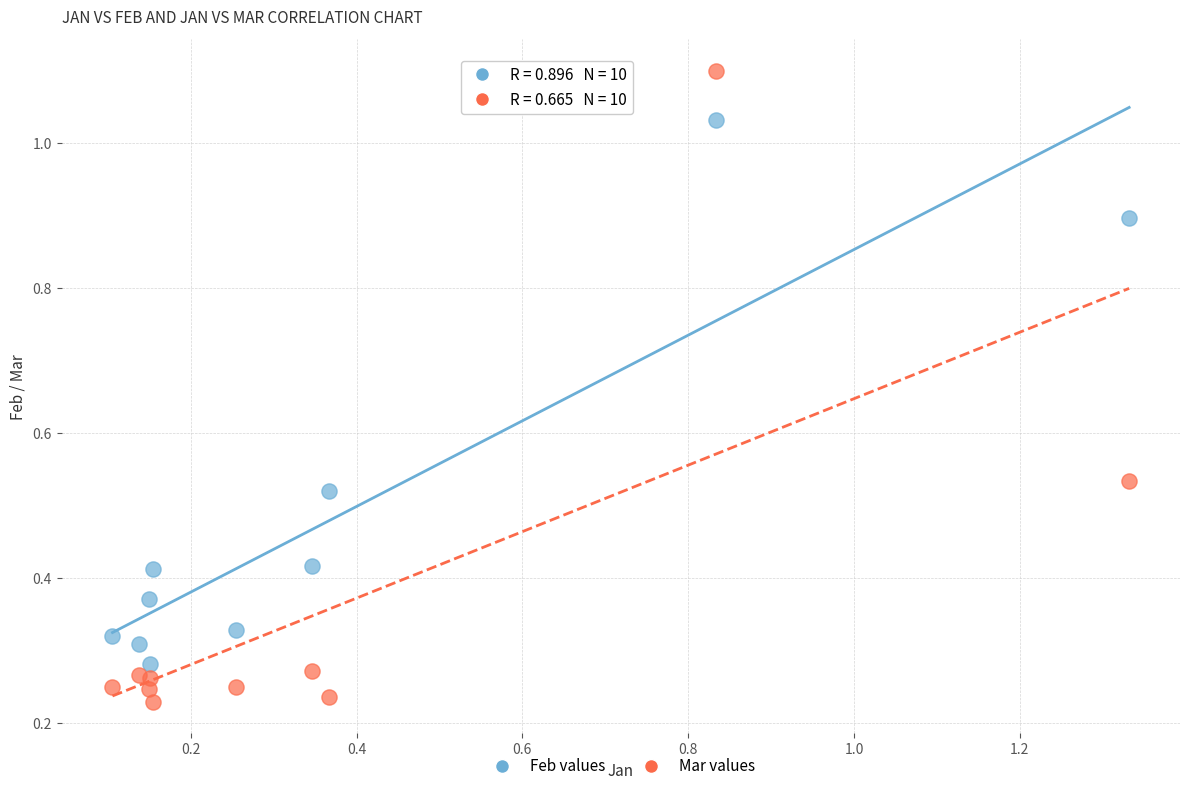

Which series has the largest Y range (max minus min)?

Mar values